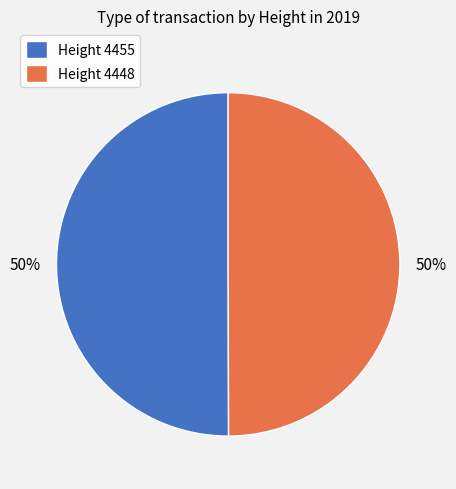

Approximately how many times larger is the value at Height 4448 compared to Height 4455?

1.0